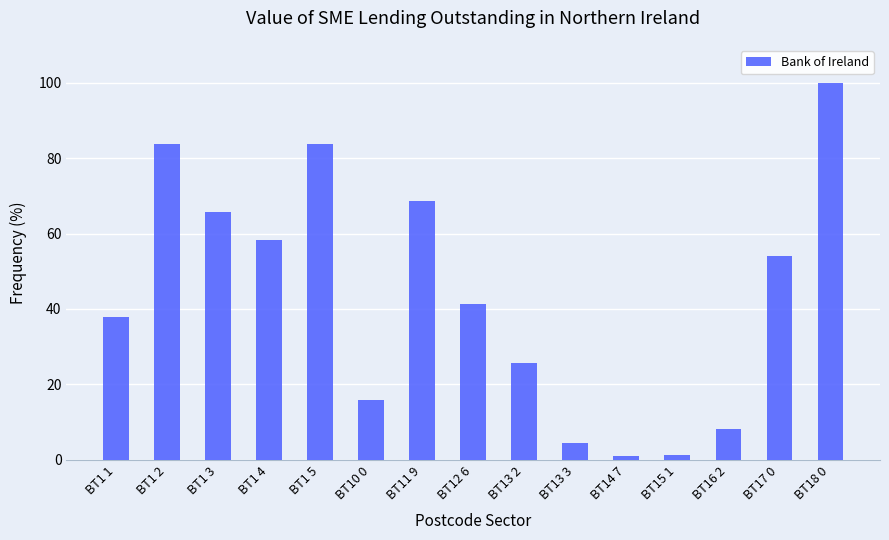

Is it true that the value at BT1 5 is 83.8?

True